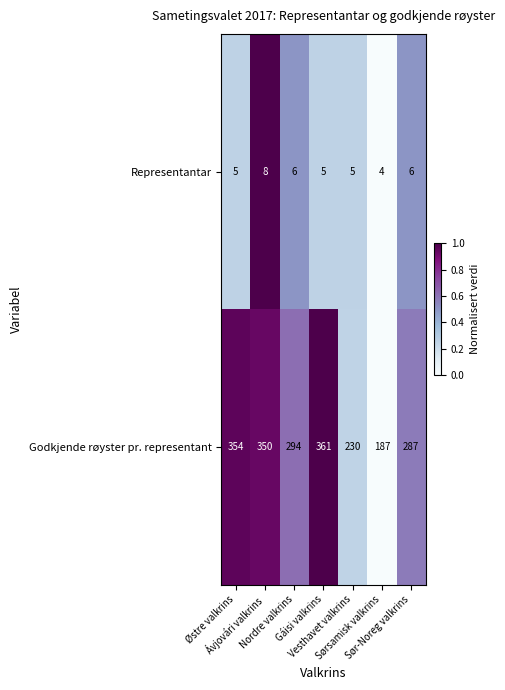

Rank the series by their average value, from highest to lowest.

Godkjende røyster pr. representant, Representantar